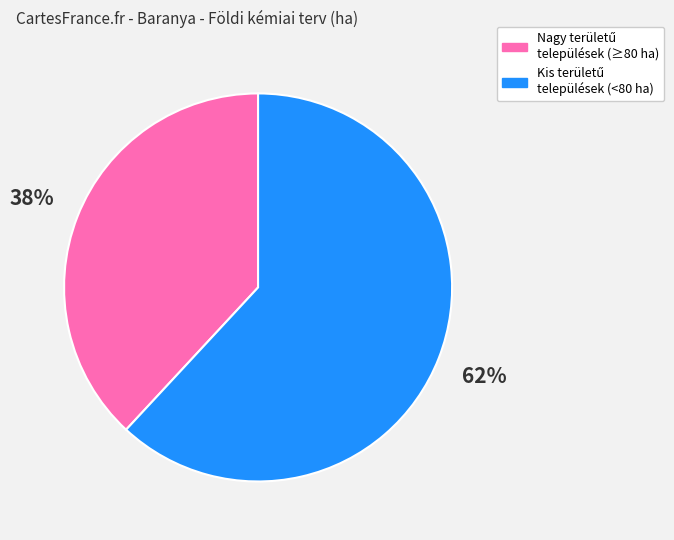

Is there any slice that represents more than half of the pie?

Yes